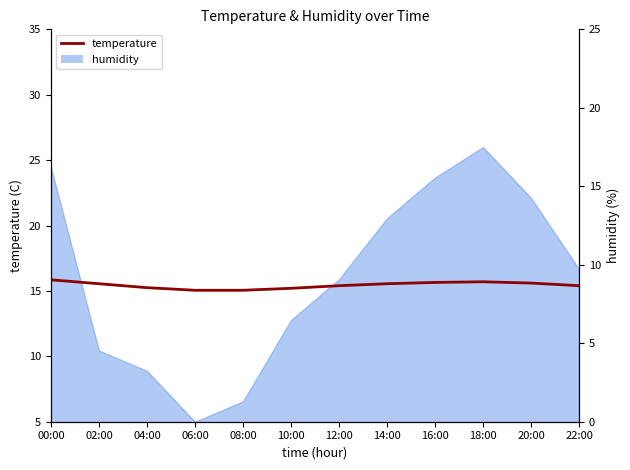

List the labels in order of value, largest first.

00:00, 18:00, 16:00, 20:00, 02:00, 14:00, 12:00, 22:00, 04:00, 10:00, 06:00, 08:00